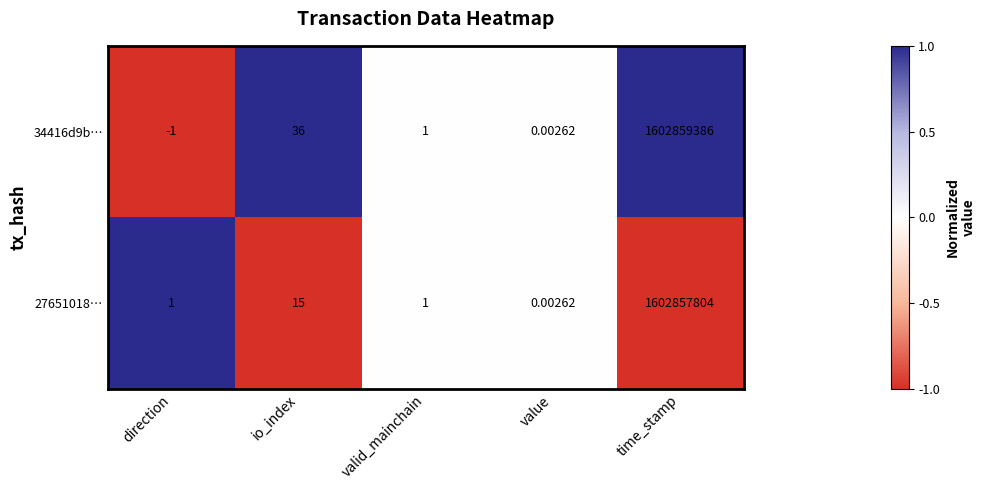

At which label is 34416d9b… closest to 801429692?

io_index